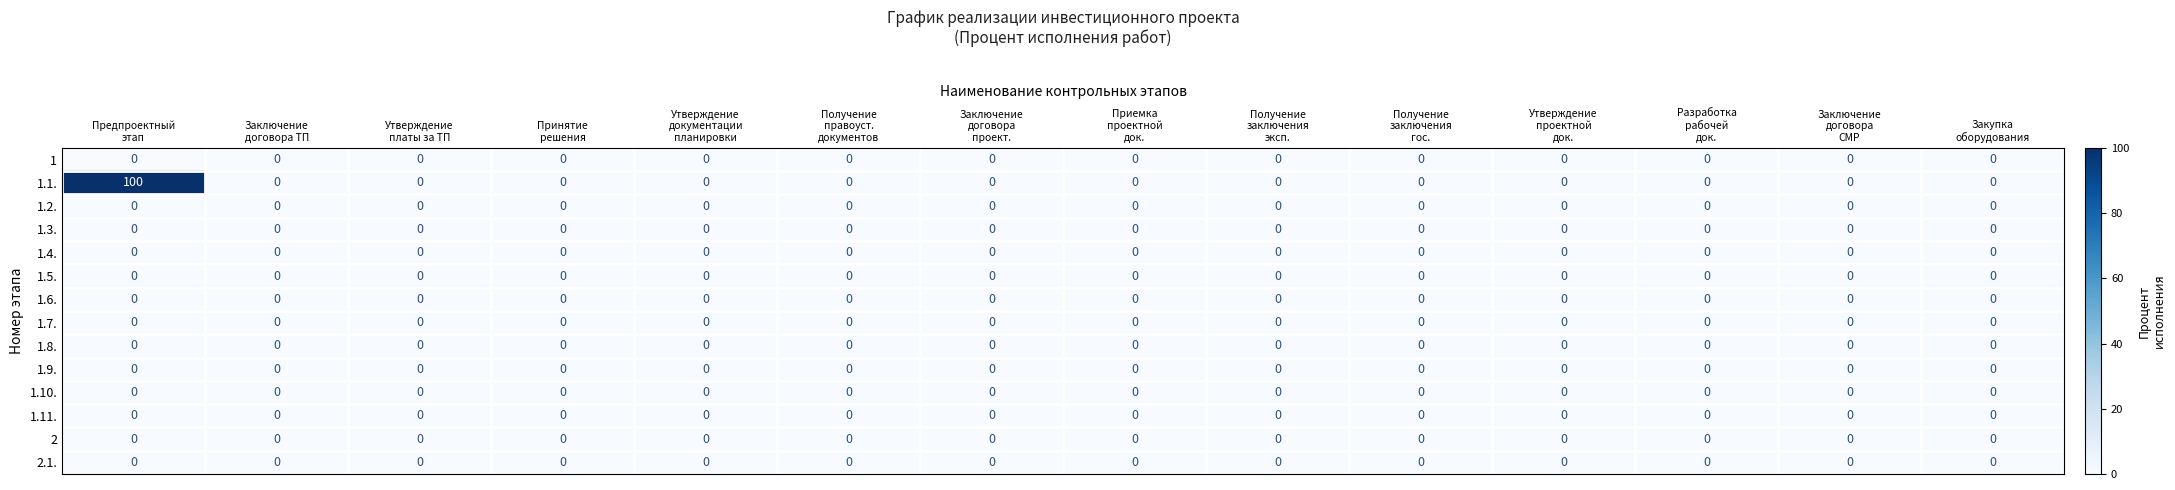

Which series has the largest range (max minus min)?

1.1.